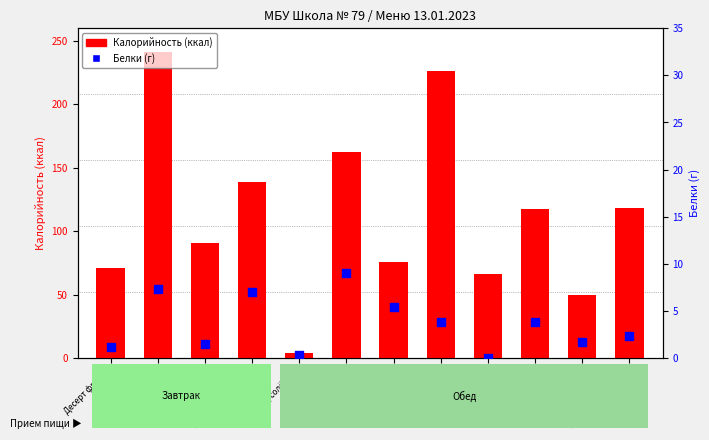

What are all the series names shown in the legend?

Калорийность (ккал), Белки (г)